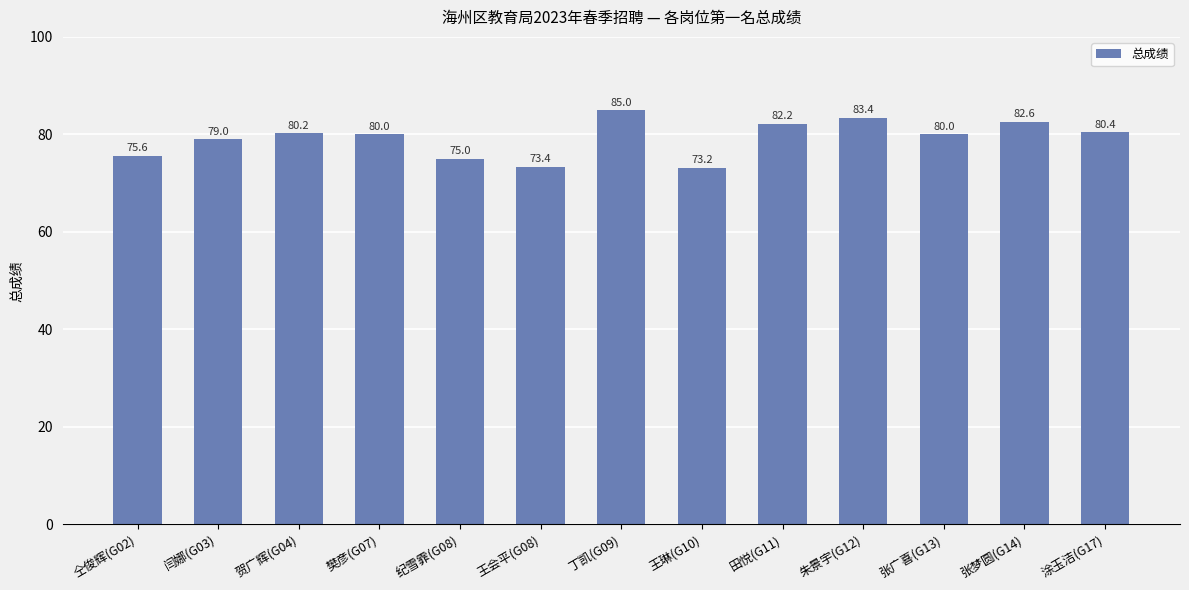

Where is the data nearest to the value 79?

闫娜(G03)